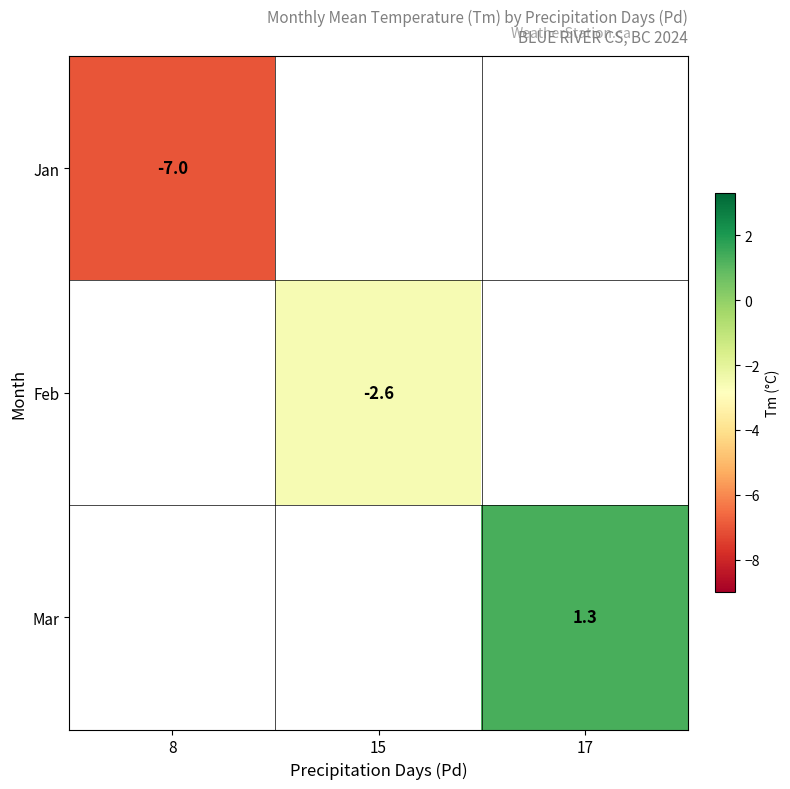

True or false: Mar has a value of 0.6 at 17.

False